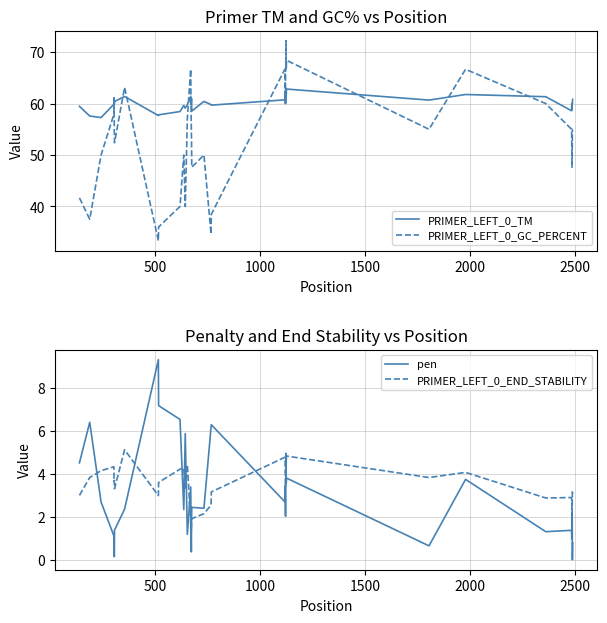

What is the highest value of the PRIMER_LEFT_0_TM series?

63.0